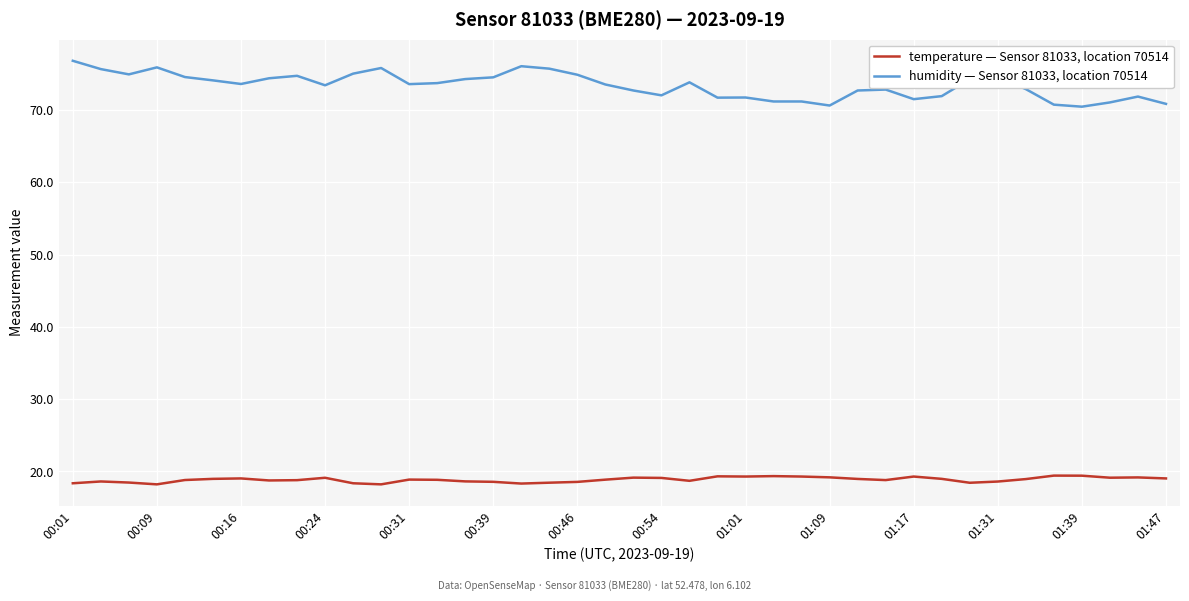

What is the maximum value shown in the chart?

76.8